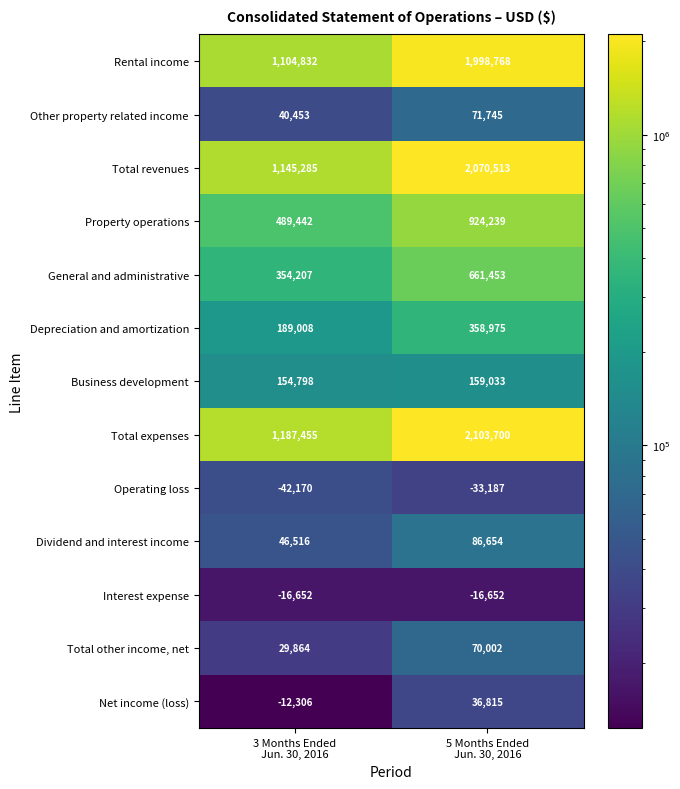

Reading right to left, list all the values displayed in this chart.

Rental income: 1998768	1104832
Other property related income: 71745	40453
Total revenues: 2070513	1145285
Property operations: 924239	489442
General and administrative: 661453	354207
Depreciation and amortization: 358975	189008
Business development: 159033	154798
Total expenses: 2103700	1187455
Operating loss: -33187	-42170
Dividend and interest income: 86654	46516
Interest expense: -16652	-16652
Total other income, net: 70002	29864
Net income (loss): 36815	-12306